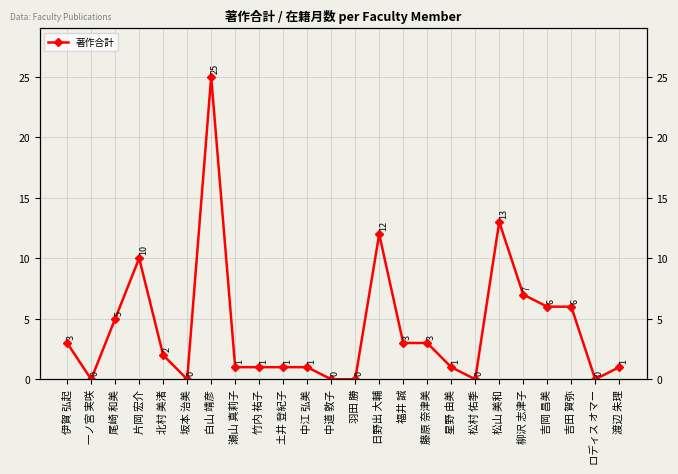

List the labels in order of value, smallest first.

一ノ宮 実咲, 坂本 治美, 中道 敦子, 羽田 勝, 松村 佑季, ロディス オマー, 瀬山 真莉子, 竹内 祐子, 土井 登紀子, 中江 弘美, 星野 由美, 渡辺 朱理, 北村 美渚, 伊賀 弘起, 福井 誠, 藤原 奈津美, 尾崎 和美, 吉岡 昌美, 吉田 賀弥, 柳沢 志津子, 片岡 宏介, 日野出 大輔, 松山 美和, 白山 靖彦